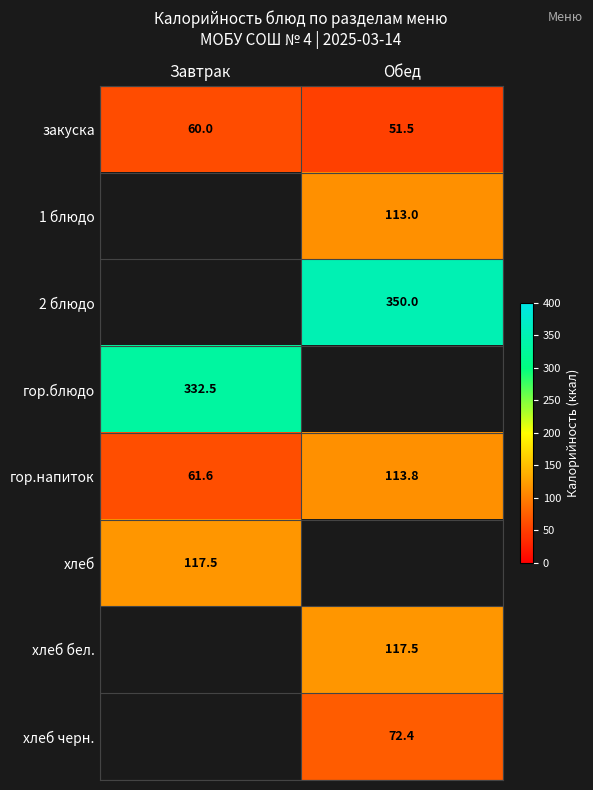

What is the spread (max minus min) of values at Завтрак?

272.5